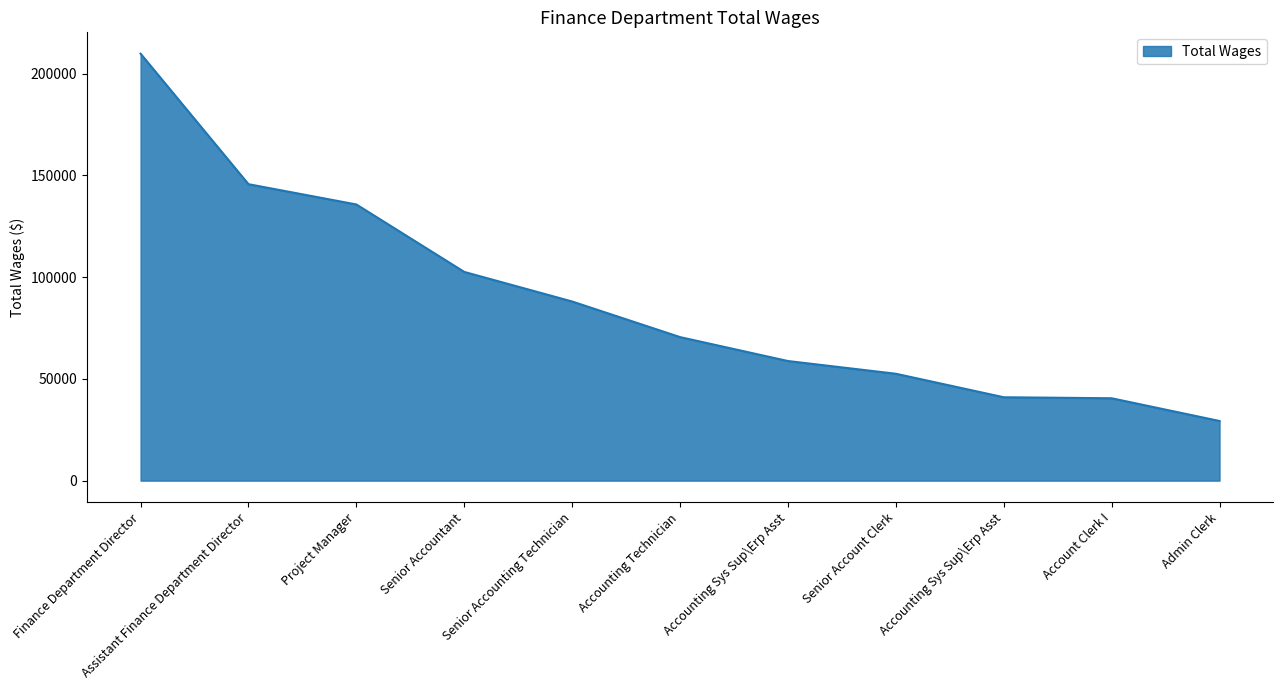

How many lines are shown in the chart?

1